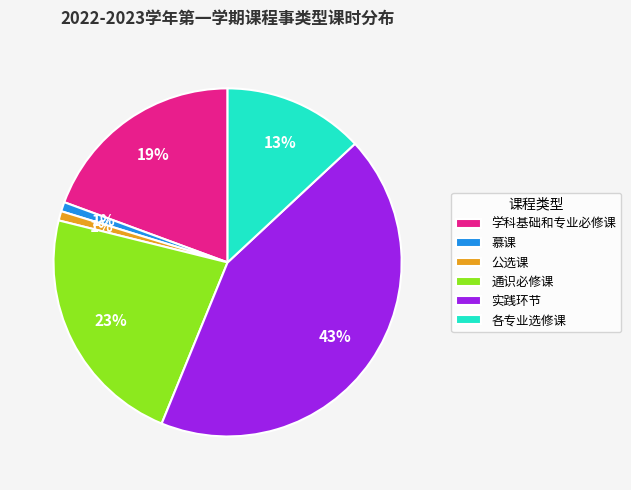

Is there any slice that represents more than half of the pie?

No